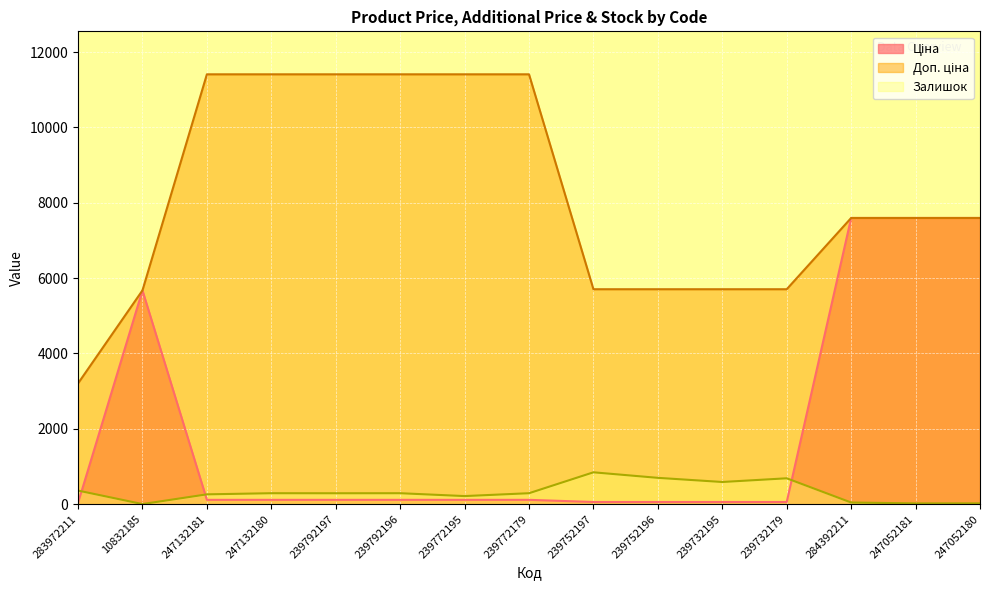

Does the chart display data point markers on the line(s)?

No